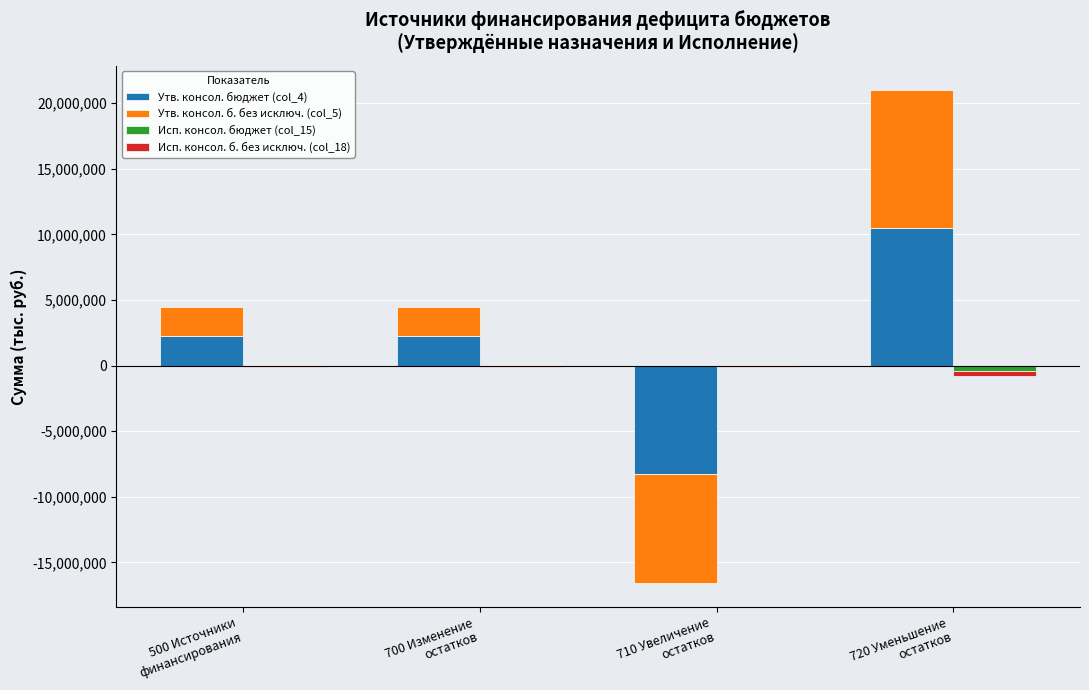

What position from the left is 700 Изменение
остатков?

2